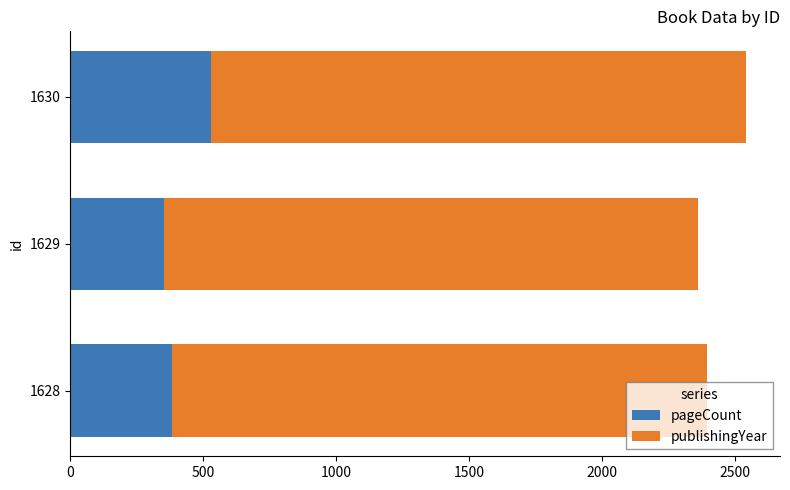

At which category is the sum across all series the highest?

1630